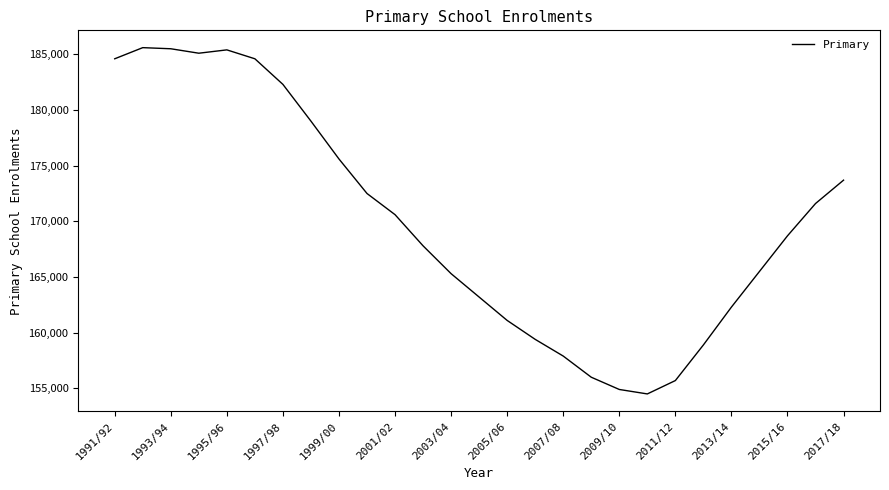

What is the minimum value shown in the chart?

154500